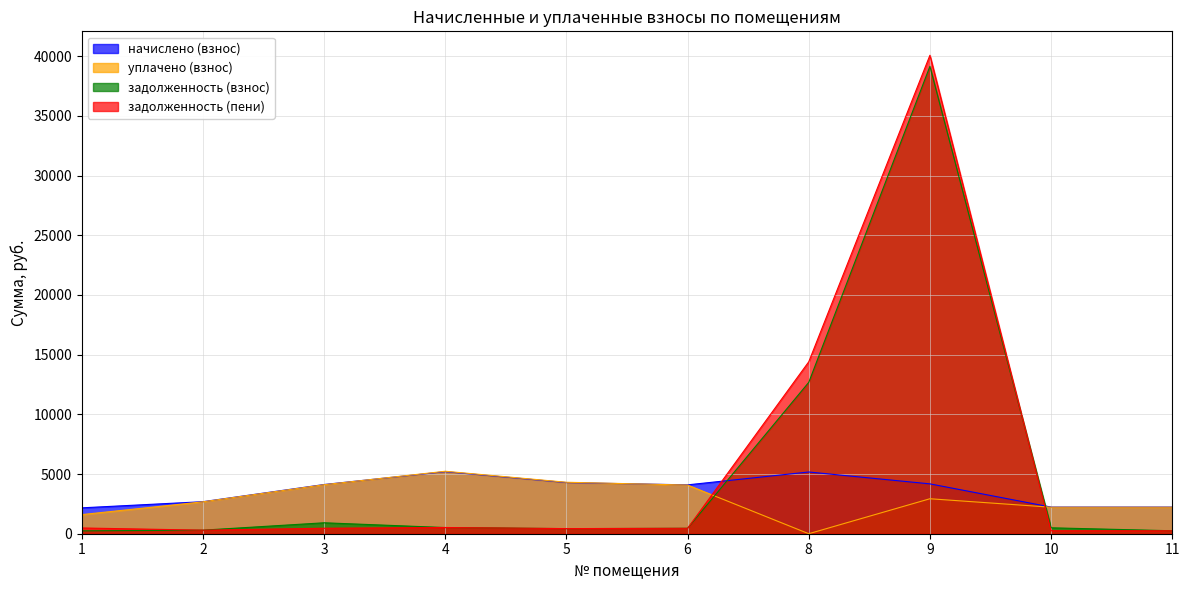

Is the value of начислено (взнос) at 10 greater than the value of задолженность (пени) at 2?

Yes